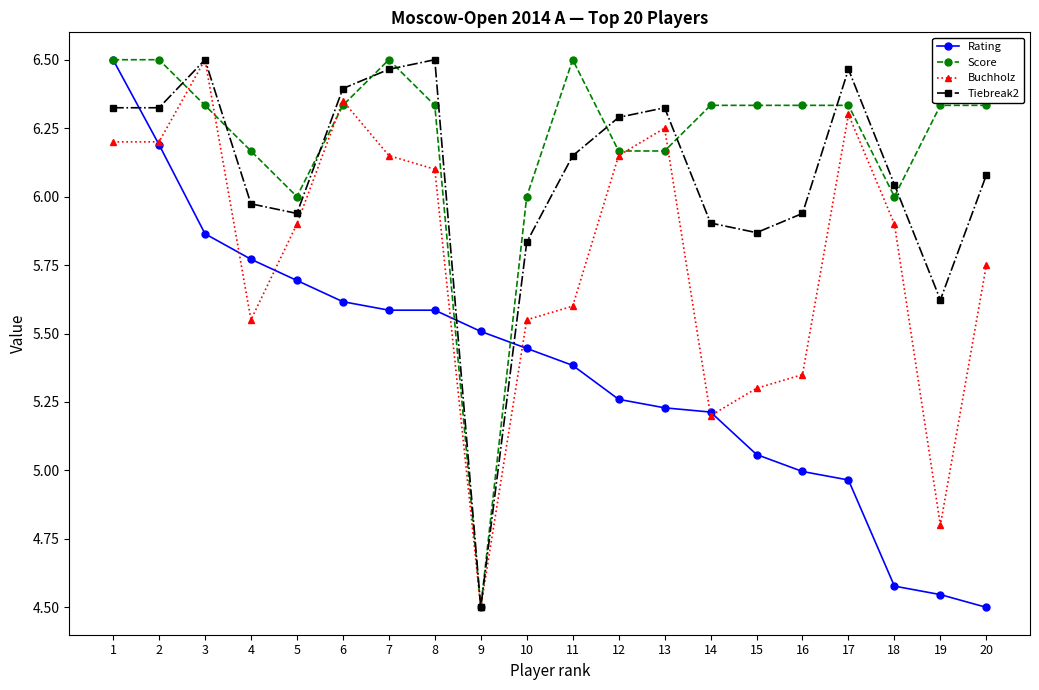

Between 6 and 14, which series saw the biggest shift?

Buchholz